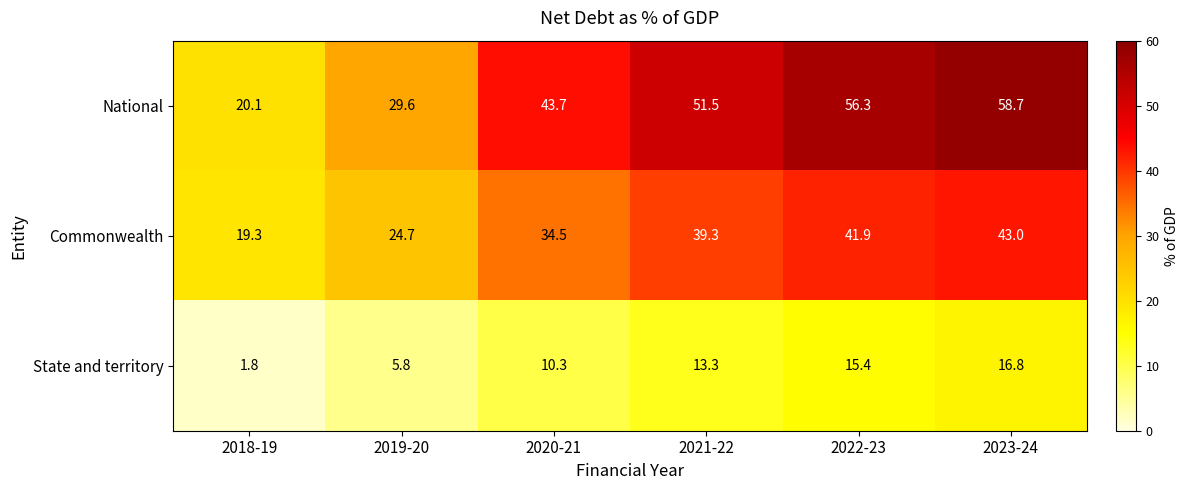

List the series in order of their peak value, lowest first.

State and territory, Commonwealth, National